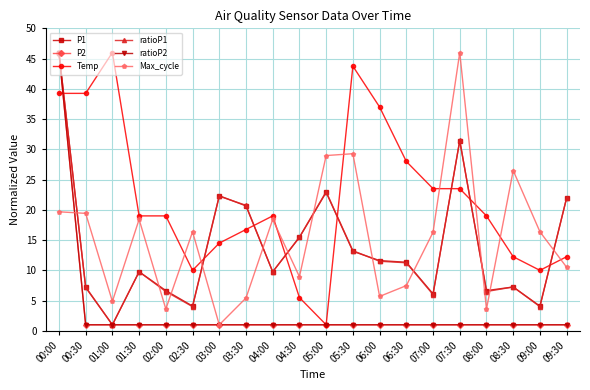

True or false: P2 and ratioP1 cross at least once.

False